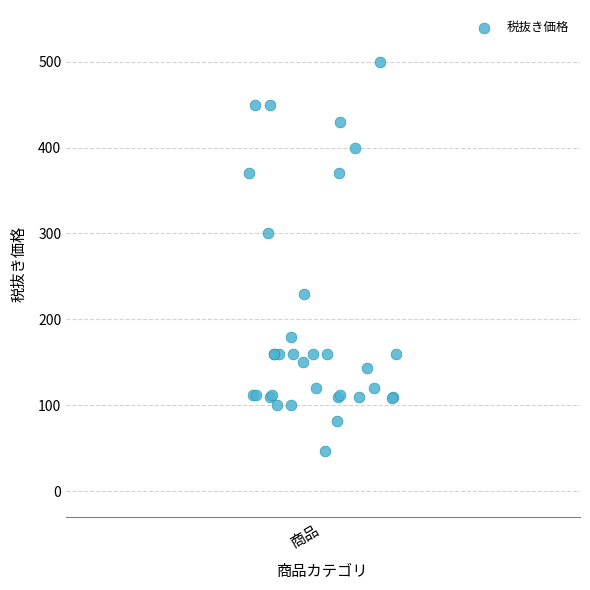

What Y value in the scatter plot is closest to 273?

300